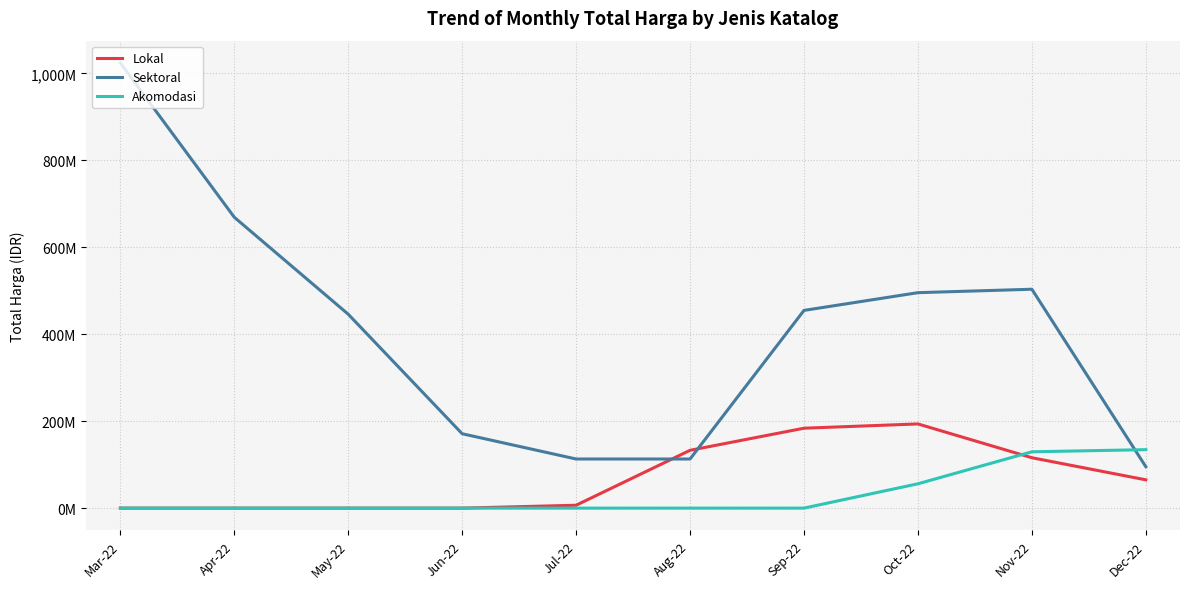

What value does the Sektoral series have at Jul-22?

113000000.0